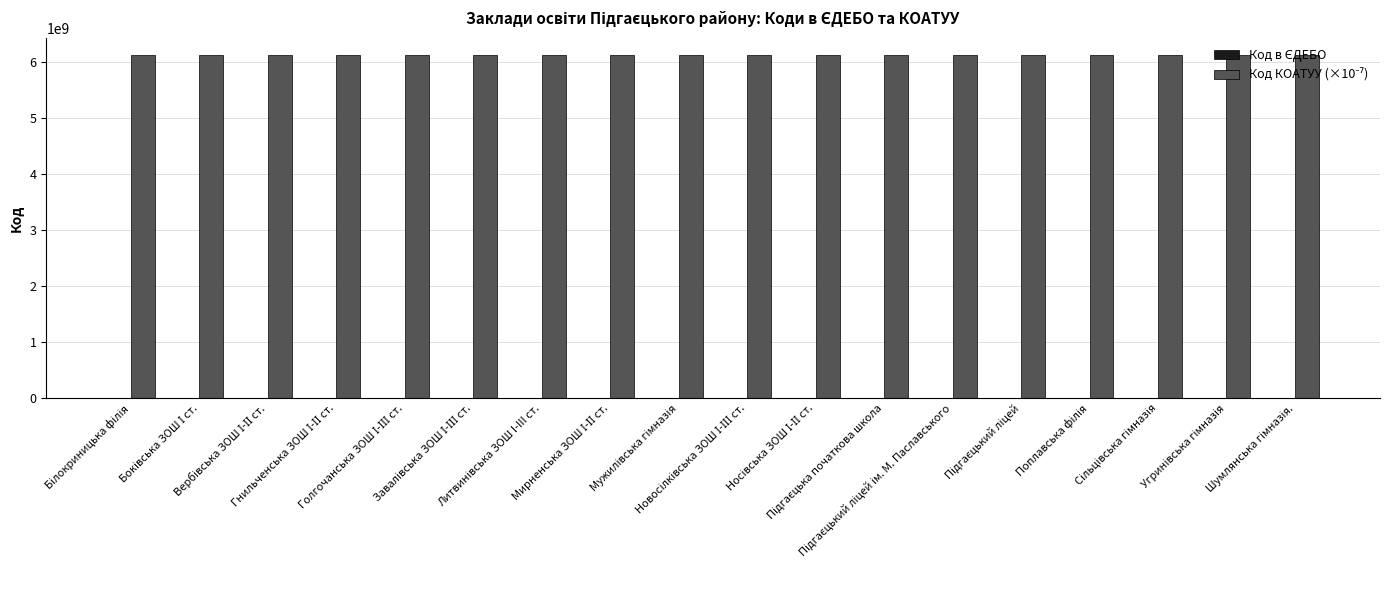

Are the bars horizontal?

No